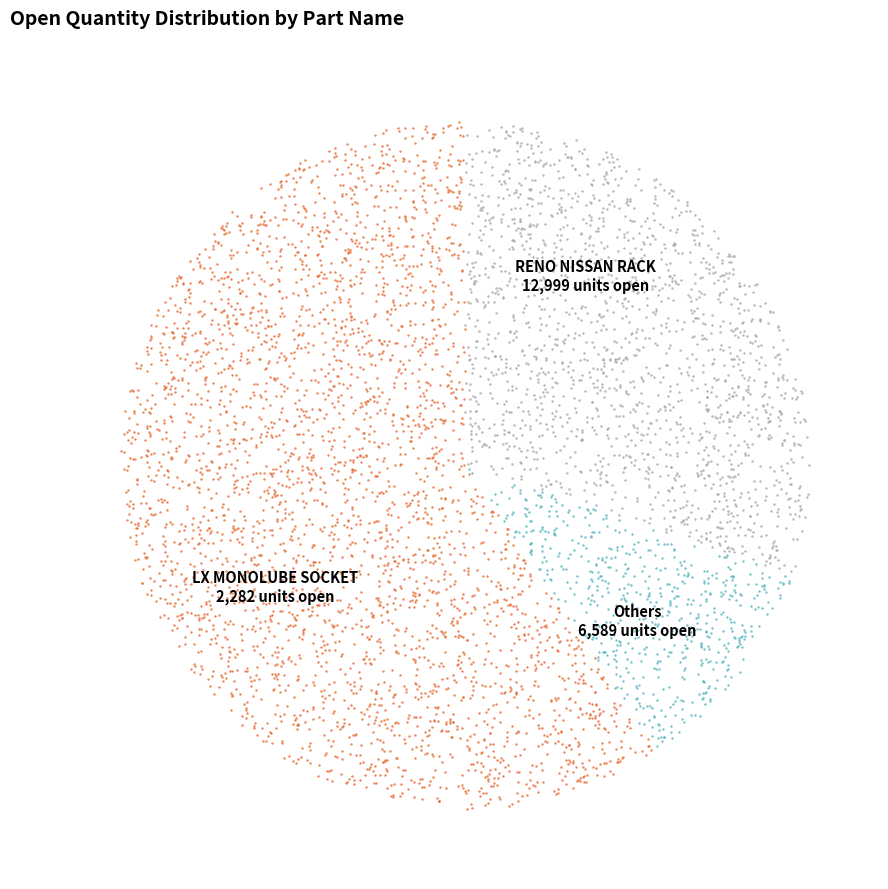

Which slice represents more than half of the pie?

RENO NISSAN RACK